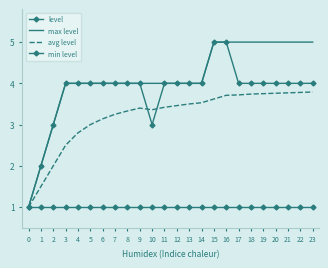

At how many categories does at least one series exceed 3?

21